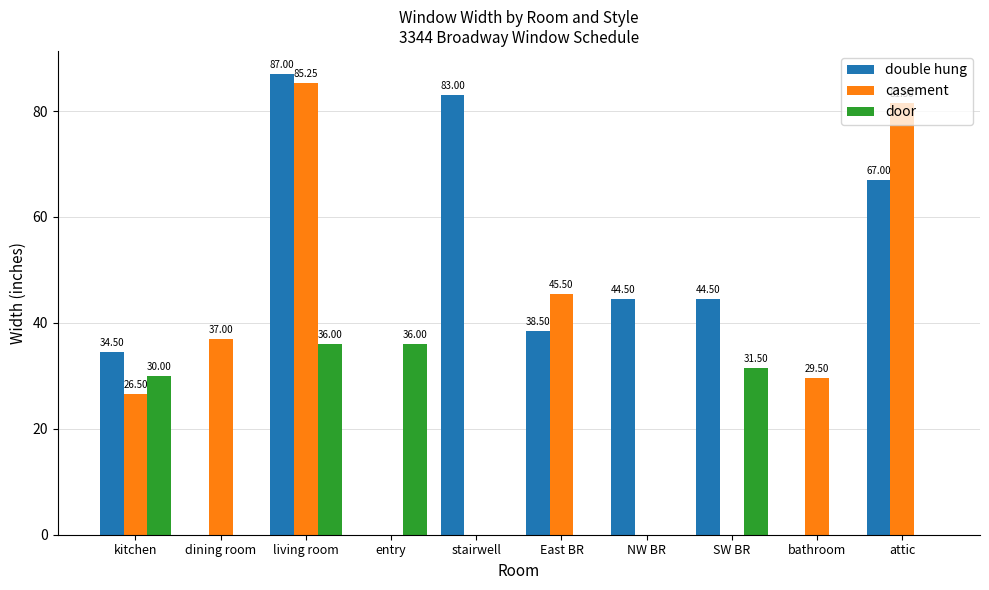

How many data points in door are above 0?

4